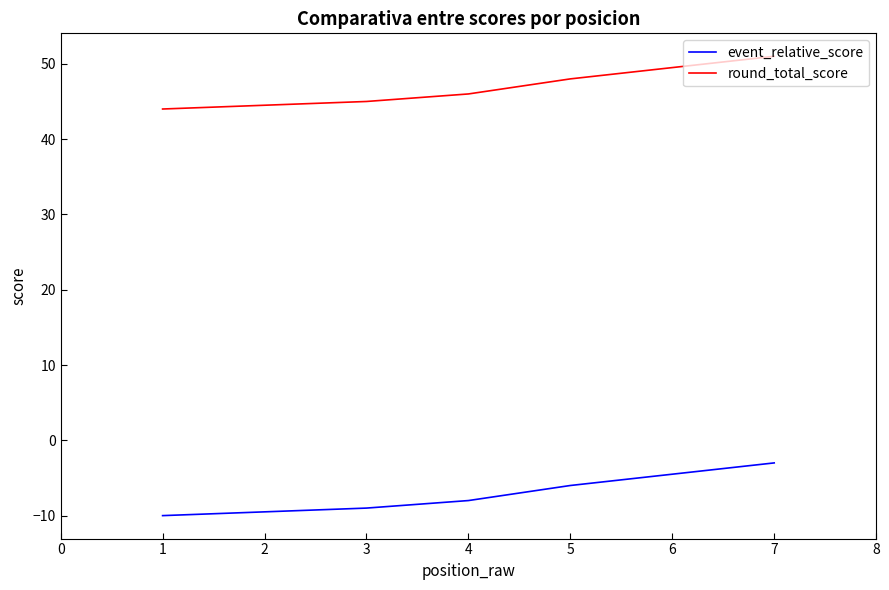

Is the value of event_relative_score at 1 greater than the value of round_total_score at 5?

No